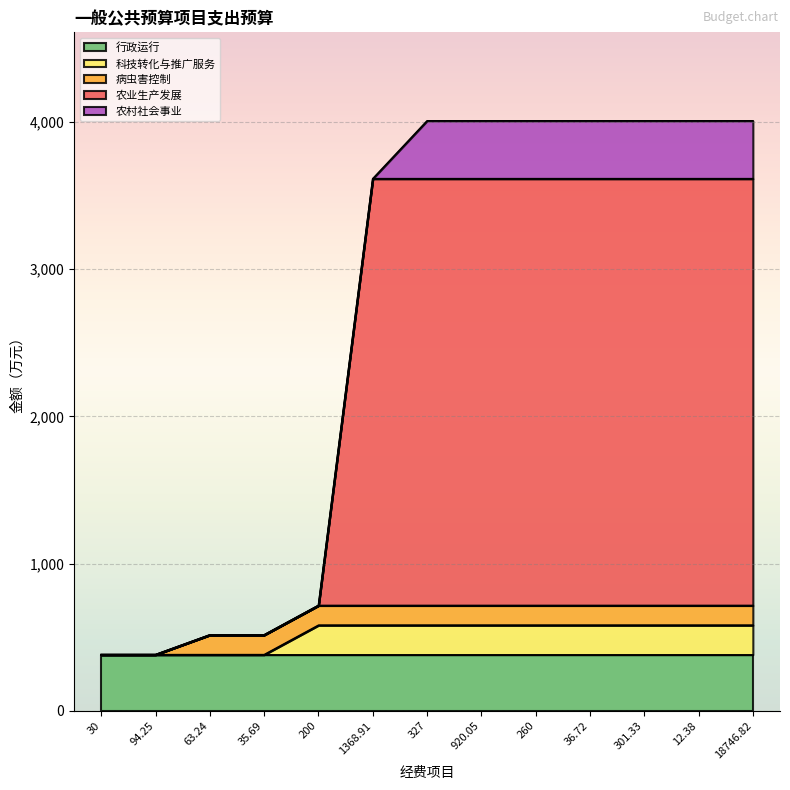

At how many categories does at least one series exceed 1349?

8